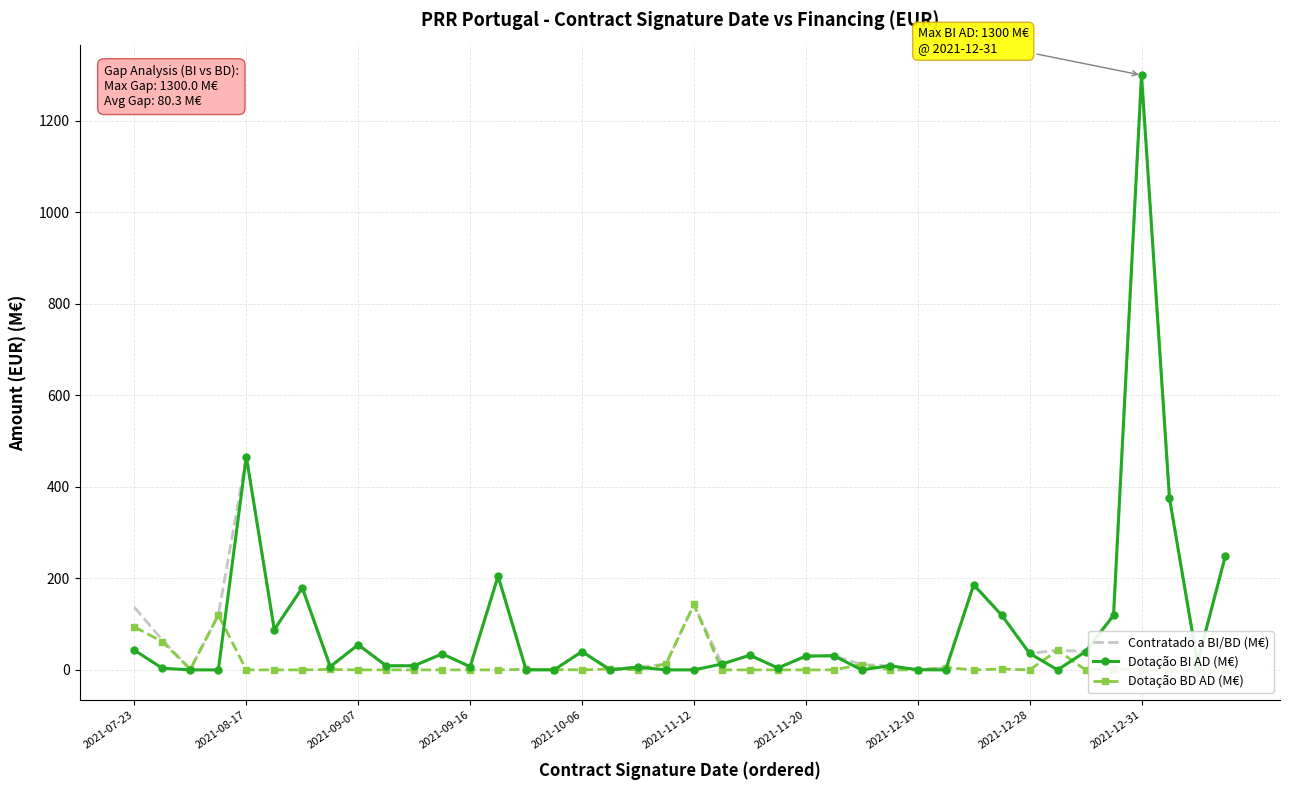

At which label is Contratado a BI/BD (M€) closest to 650?

2021-08-17